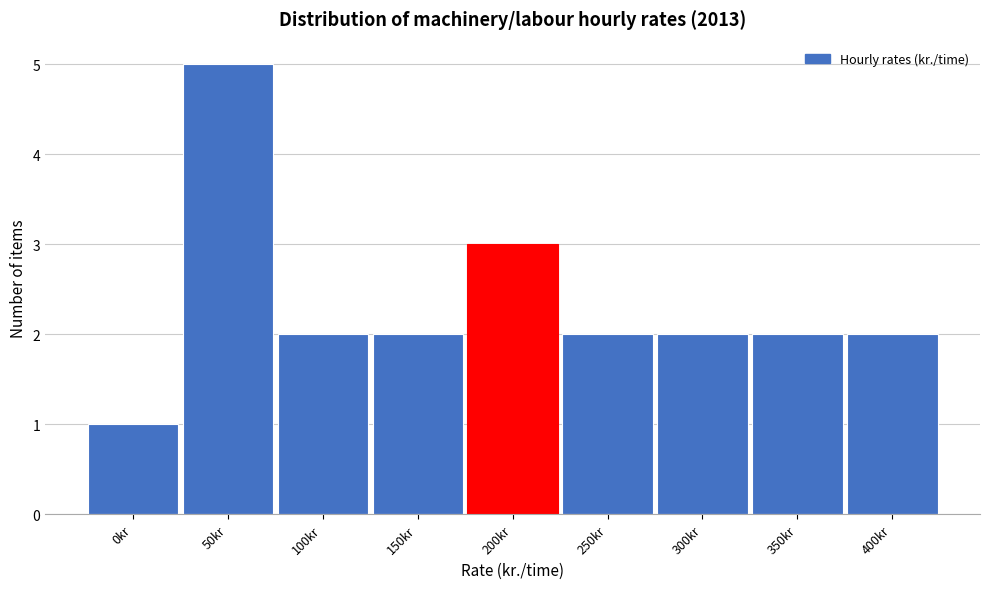

Reading left to right, what are all the values shown in this chart?

1	5	2	2	3	2	2	2	2